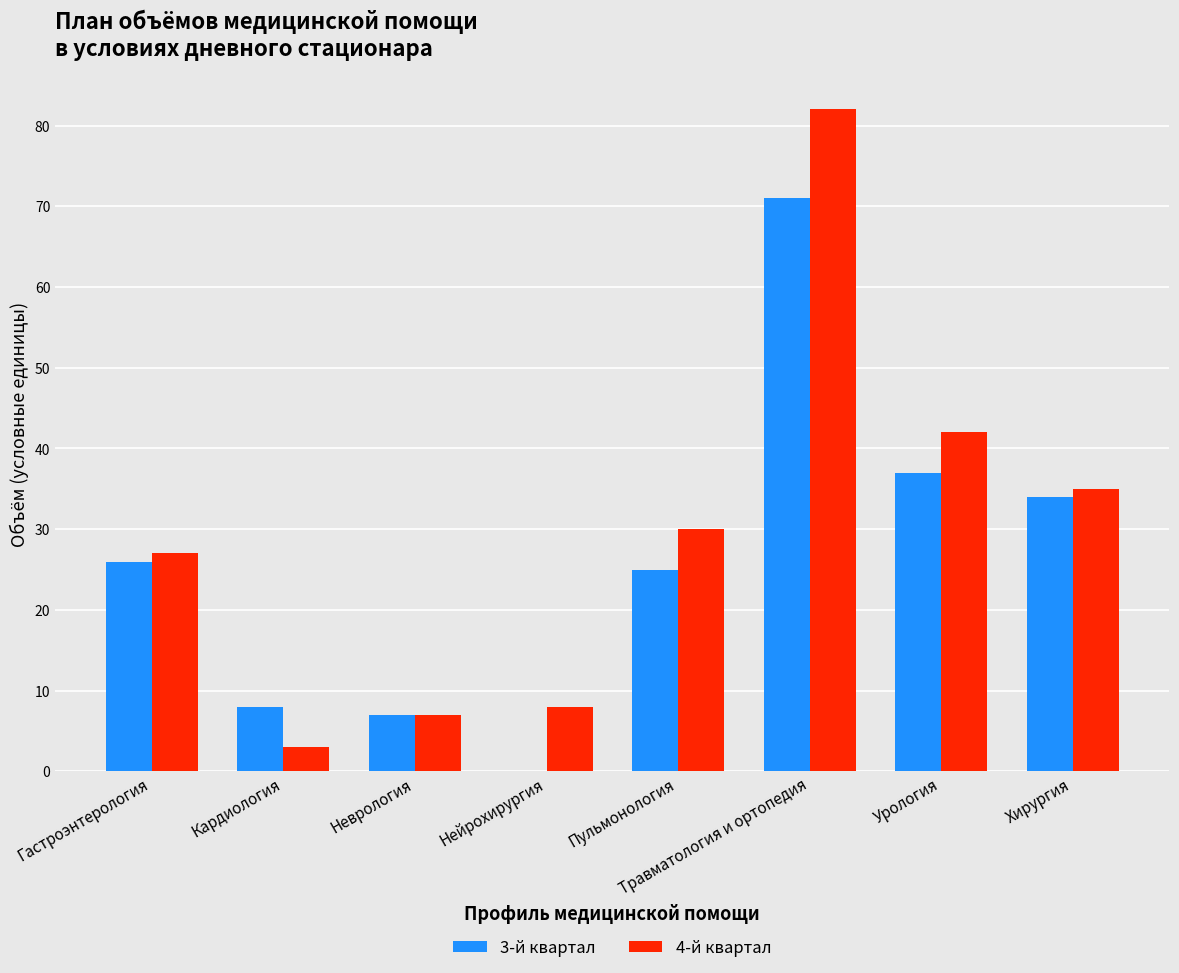

Reading left to right, extract all data points from this chart.

3-й квартал: Гастроэнтерология=26	Кардиология=8	Неврология=7	Нейрохирургия=0	Пульмонология=25	Травматология и ортопедия=71	Урология=37	Хирургия=34
4-й квартал: Гастроэнтерология=27	Кардиология=3	Неврология=7	Нейрохирургия=8	Пульмонология=30	Травматология и ортопедия=82	Урология=42	Хирургия=35